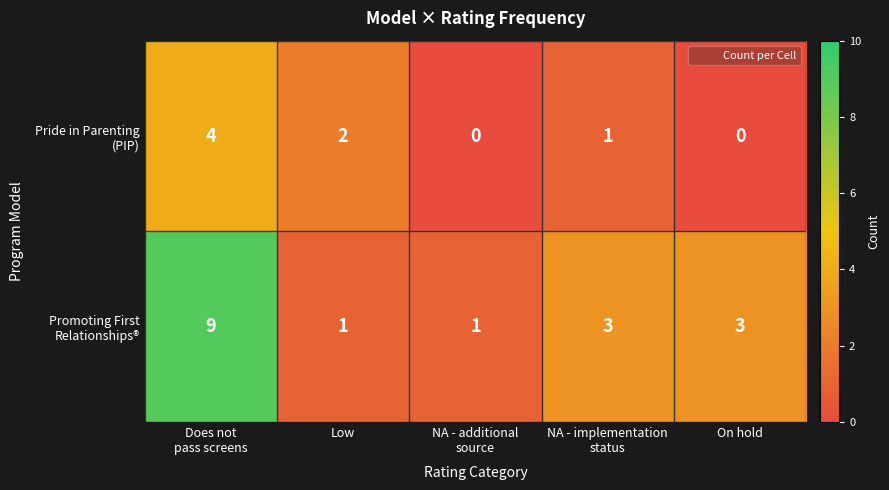

What is the greatest value displayed?

9